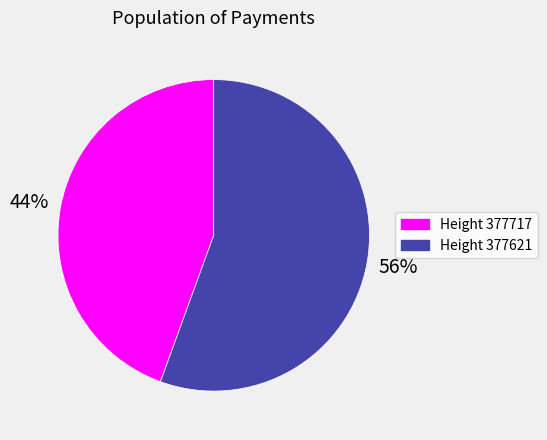

To the nearest percent, what is the average slice percentage?

50%